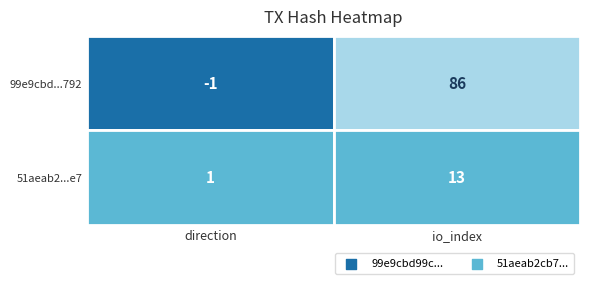

How many 51aeab2cb76c9f42a9f90a7d8e6945e61b4c2e7 values are between 1 and 13?

2